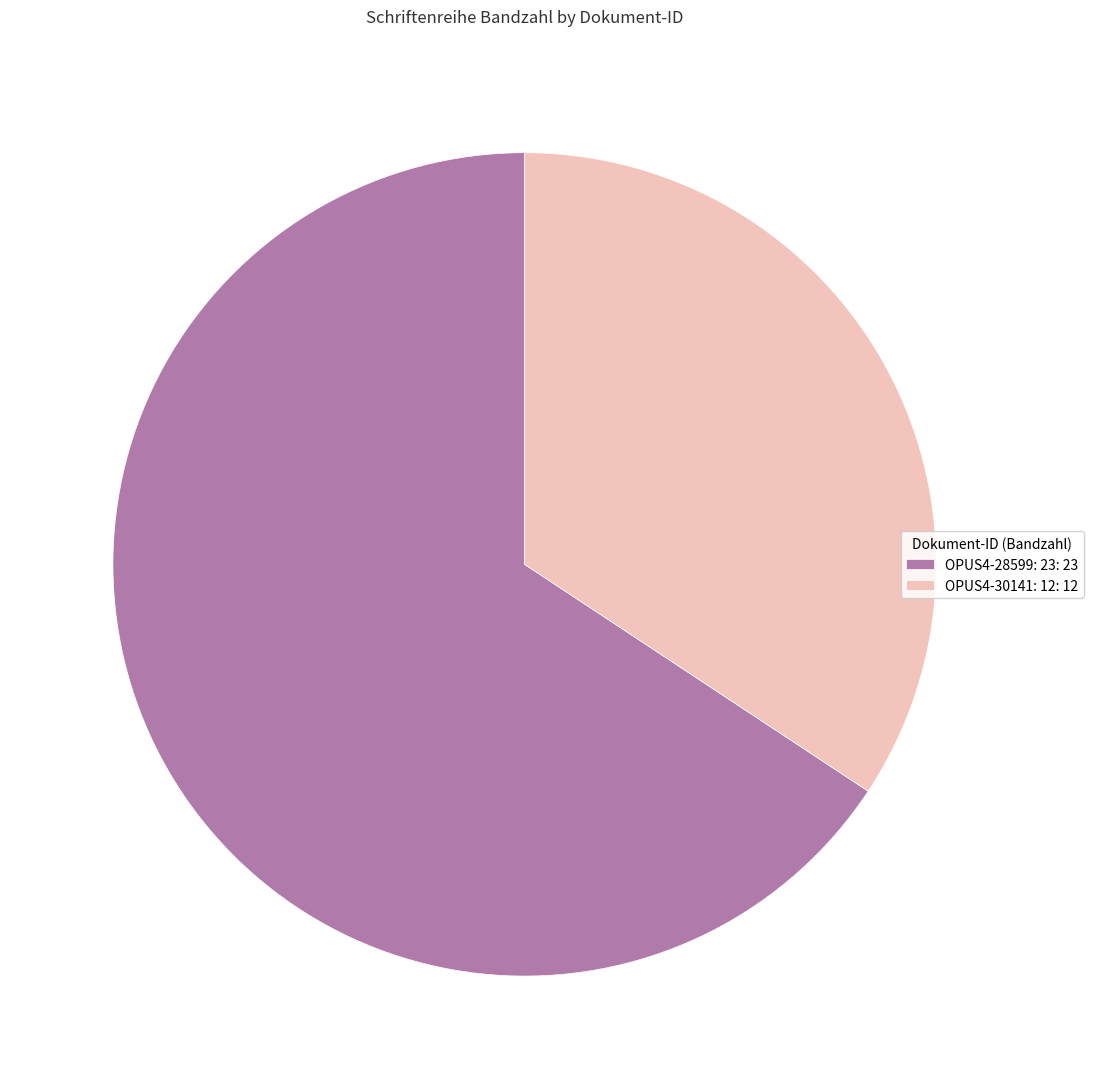

Count the number of slices in the pie.

2